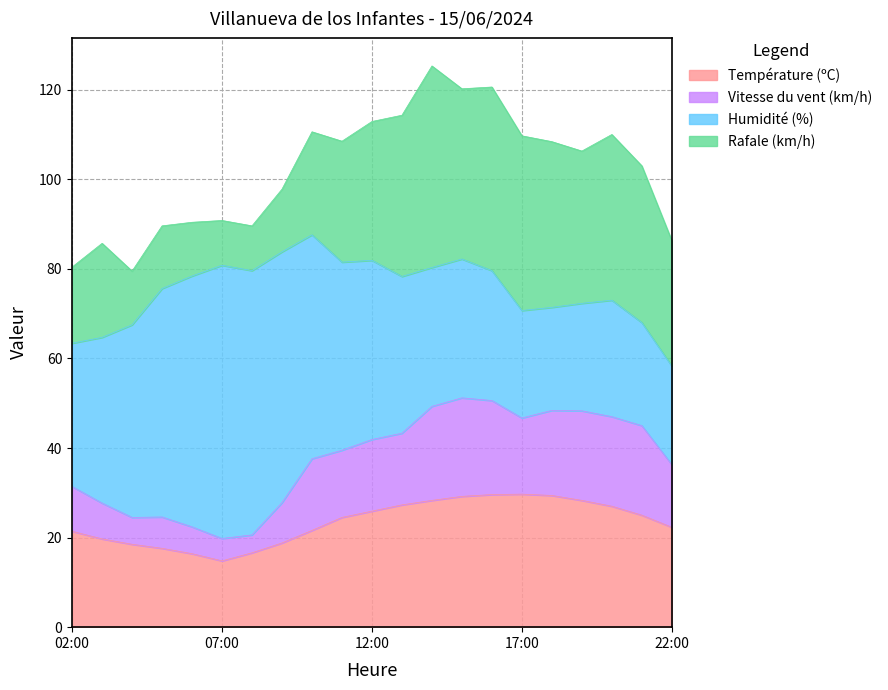

What is the total value across all series at 02:00?

80.4